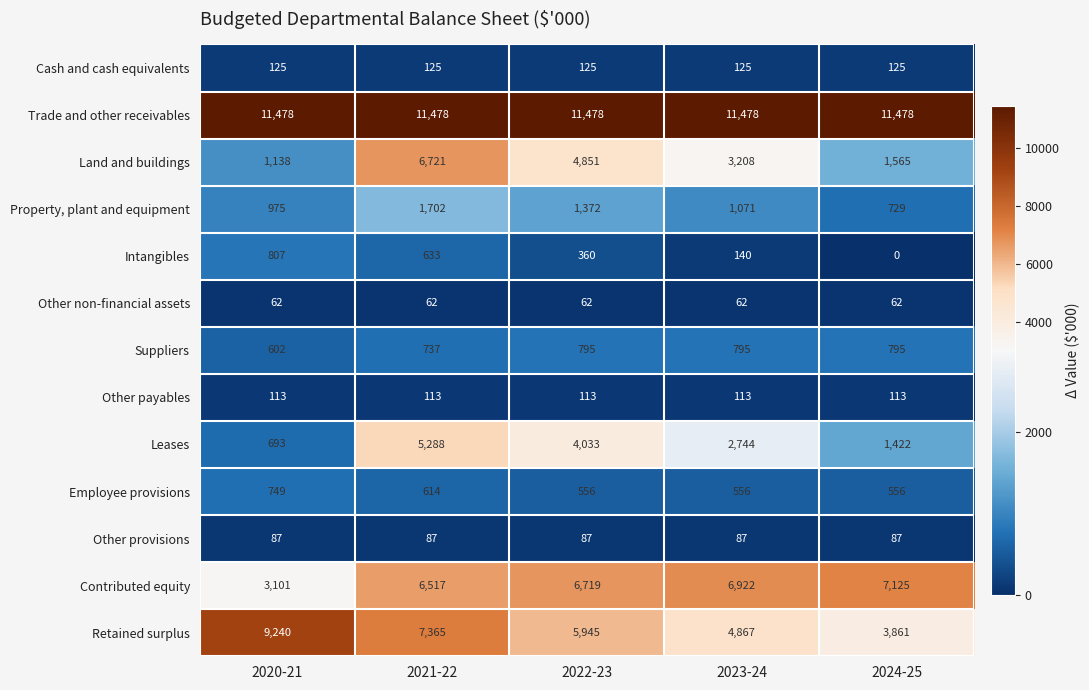

Count the number of data series in this chart.

13